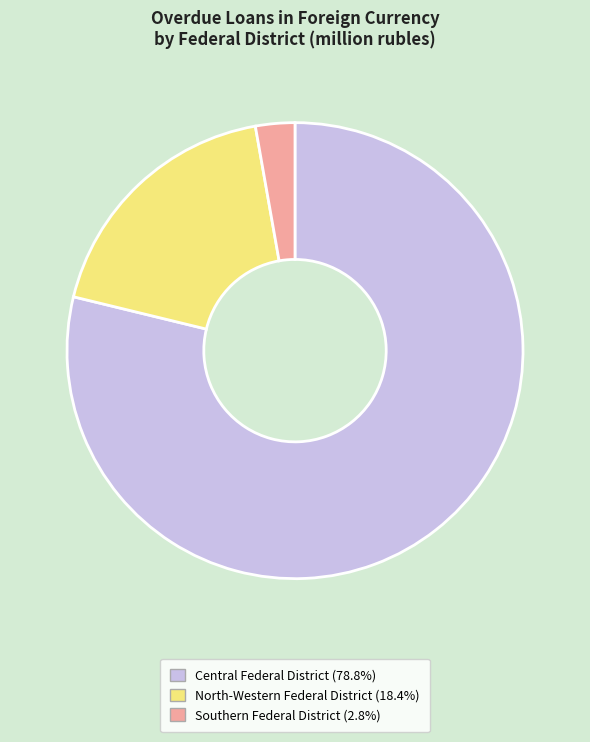

Is there any slice that represents more than half of the pie?

Yes